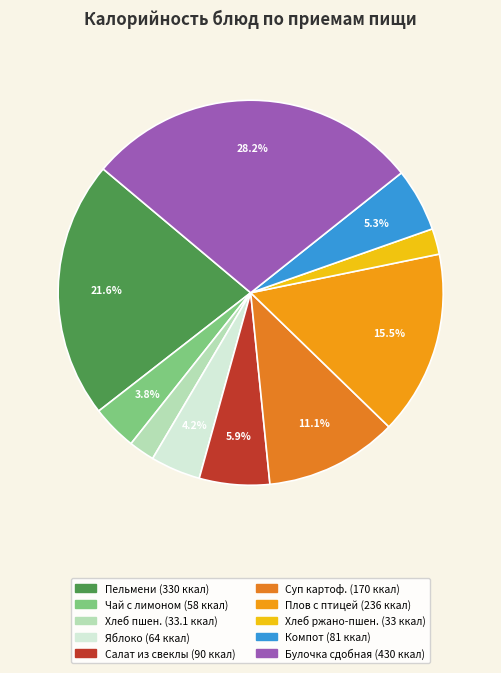

Is the sum of Хлеб пшеничный and Булочка сдобная с сахарной пудрой greater than half?

No